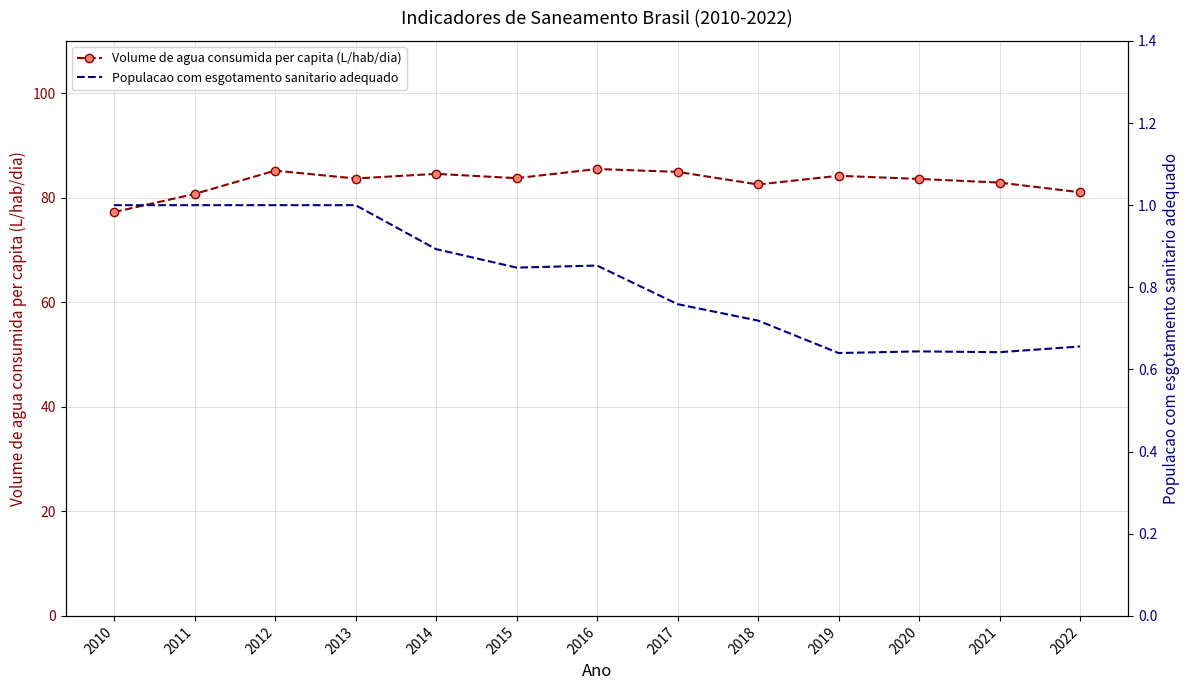

Rank the series at 2019 from lowest to highest value.

Populacao com esgotamento sanitario adequado, Volume de agua consumida per capita (L/hab/dia)